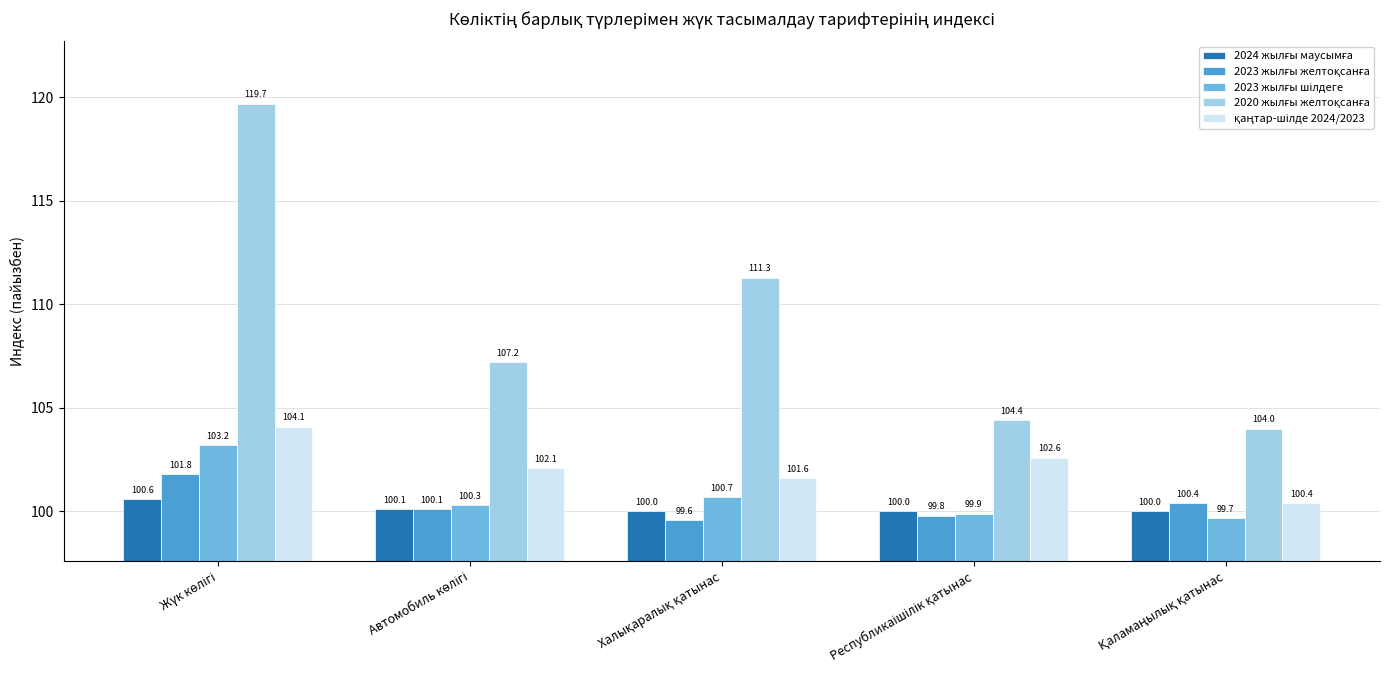

What is the smallest value displayed?

99.6